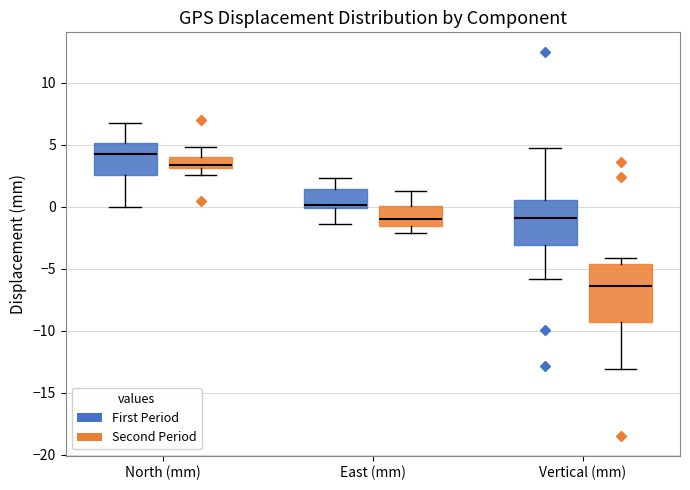

Reading left to right, read every box against the y-axis: the position of its median line, the range the box covers, and the ends of its whiskers. The values are not printed on the chart, so give them approximately, as read against the axis.

North (mm) (First Period): median 4.5, box 2.5 to 5.0, whiskers 0.0 to 6.5
North (mm) (Second Period): median 3.5, box 3.0 to 4.0, whiskers 2.5 to 5.0
East (mm) (First Period): median 0.0 (just above the box's lower edge), box 0.0 to 1.5, whiskers -1.5 to 2.5
East (mm) (Second Period): median -1.0, box -1.5 to 0.0, whiskers -2.0 to 1.5
Vertical (mm) (First Period): median -1.0, box -3.0 to 0.5, whiskers -6.0 to 4.5
Vertical (mm) (Second Period): median -6.5, box -9.5 to -4.5, whiskers -13.0 to -4.0